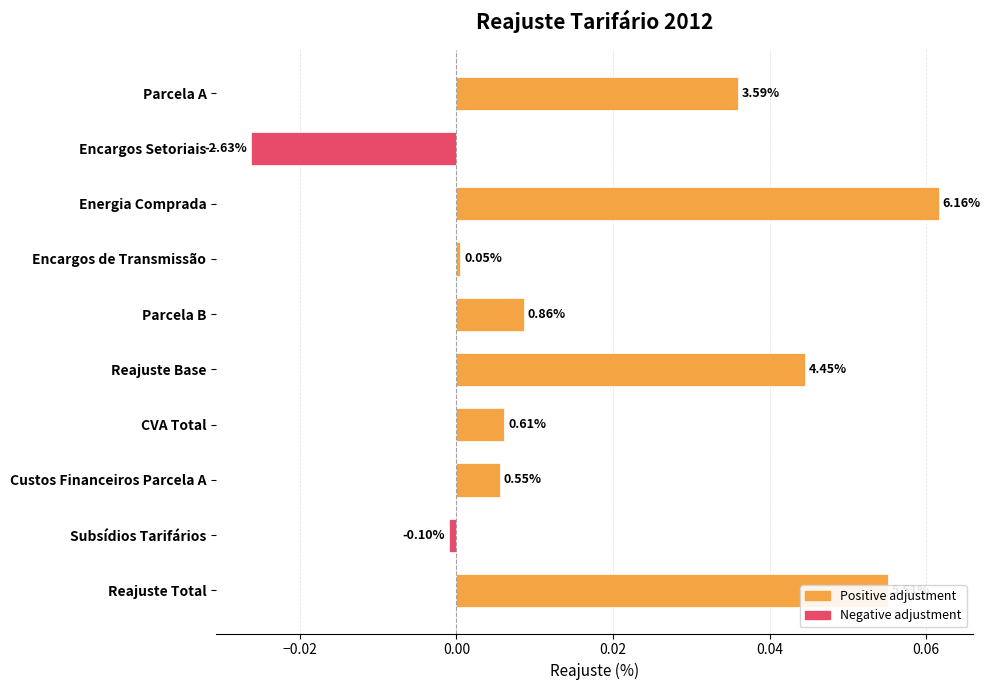

Does the chart contain any negative values?

Yes